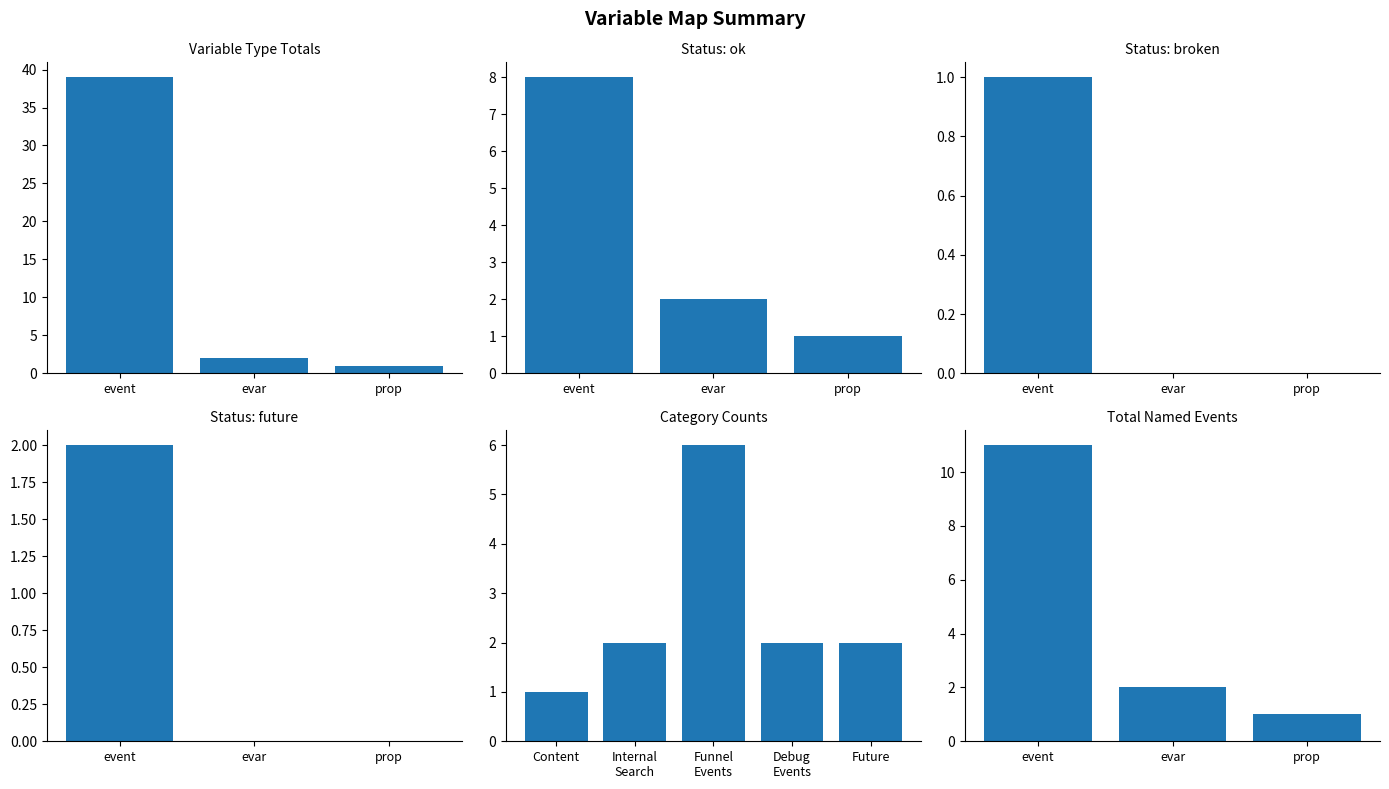

Which has a higher value, event or evar?

event